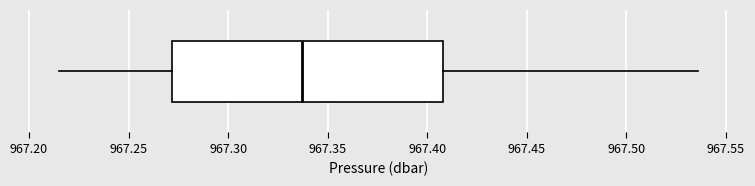

Transcribe this box plot: give where the median line is, the range the box spans, and where the two whiskers end, as read against the x-axis. The values are not printed on the chart, so give them approximately, as read against the axis.

median 967.335, box 967.270 to 967.410, whiskers 967.215 to 967.535